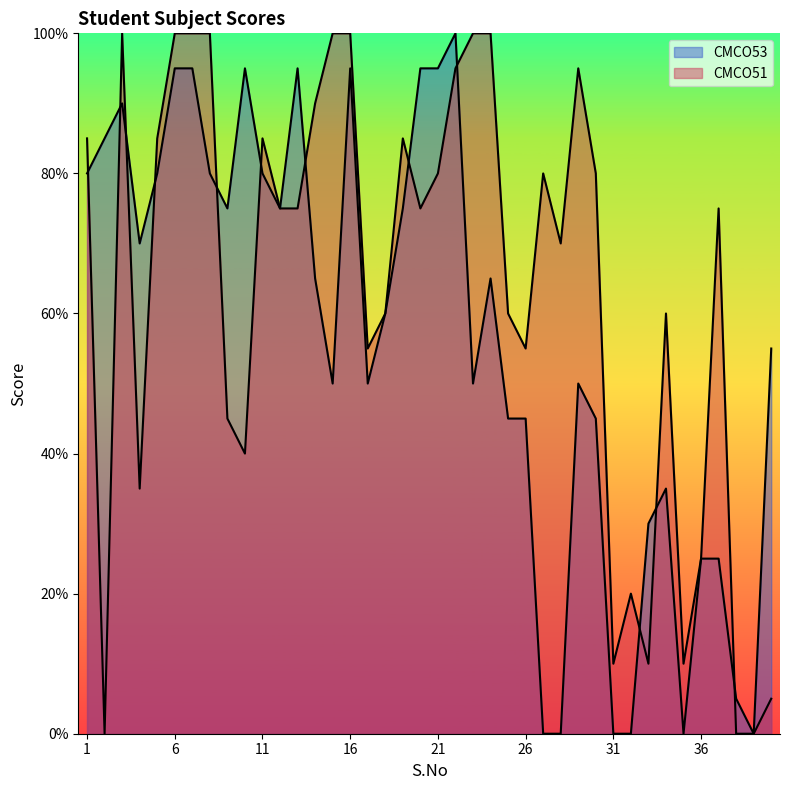

The CMCO53 series shows 9 at 9. True or false?

False